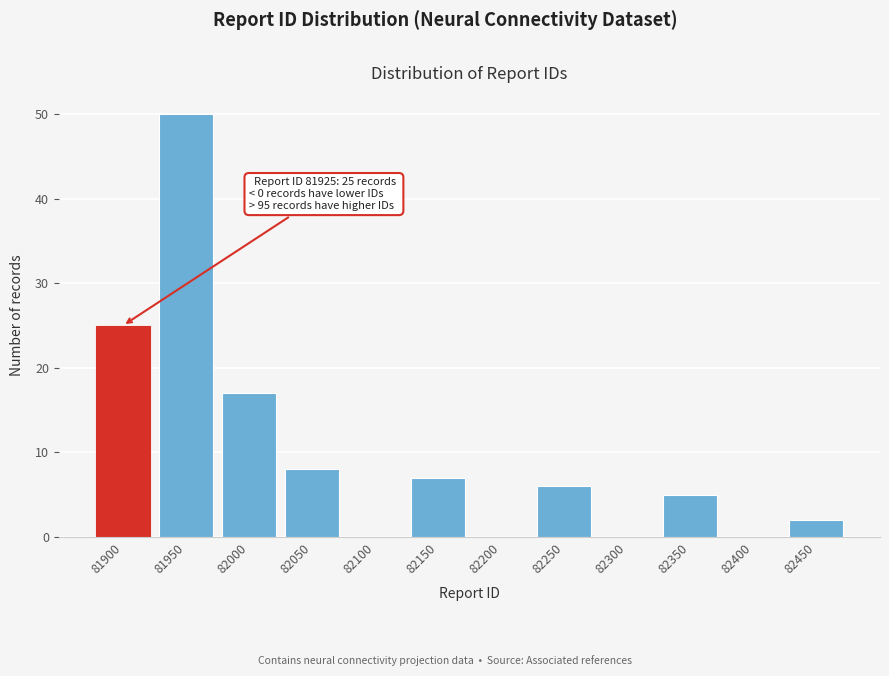

Reading left to right, transcribe all the data shown in this chart.

81900=25	81950=50	82000=17	82050=8	82100=0	82150=7	82200=0	82250=6	82300=0	82350=5	82400=0	82450=2